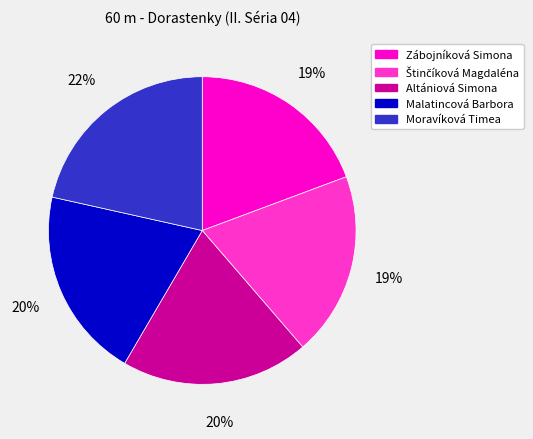

To the nearest percent, what is the average slice percentage?

20%